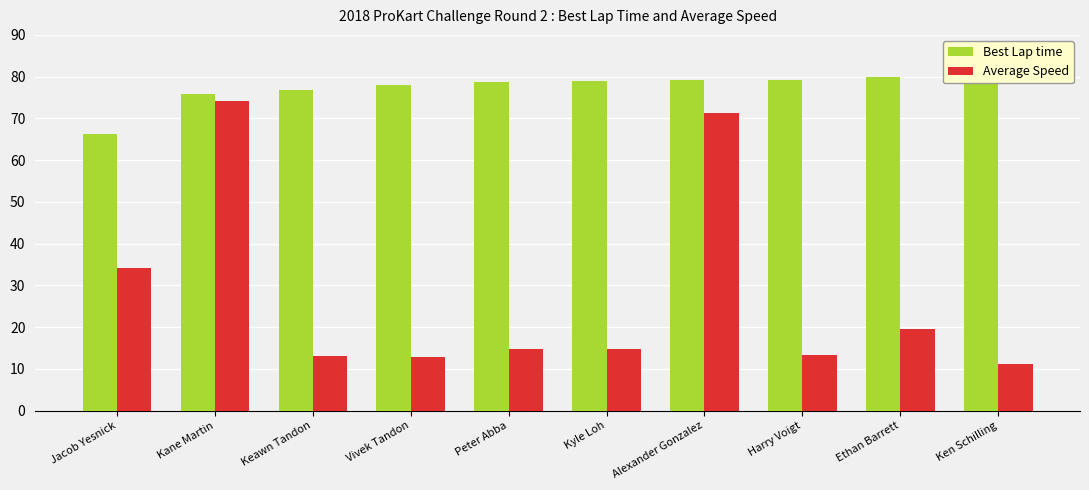

What are all the series names shown in the legend?

Best Lap time, Average Speed